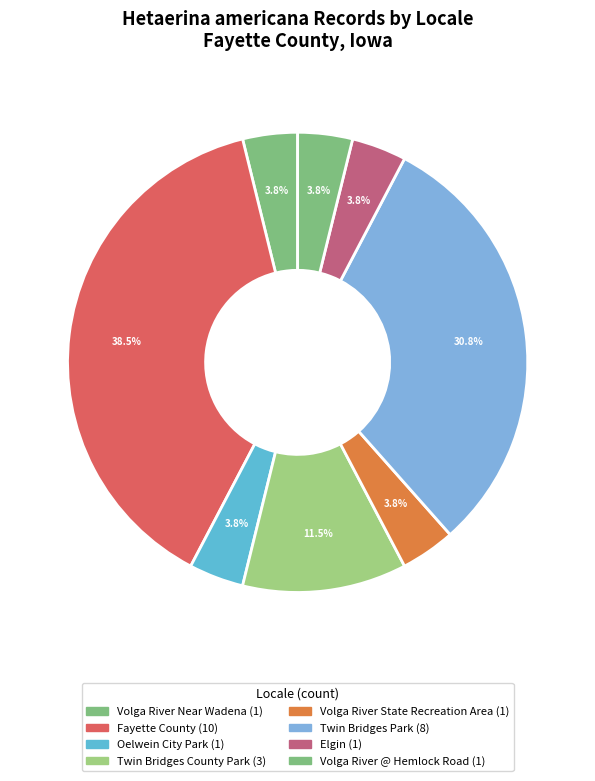

Does any single category account for the majority?

No